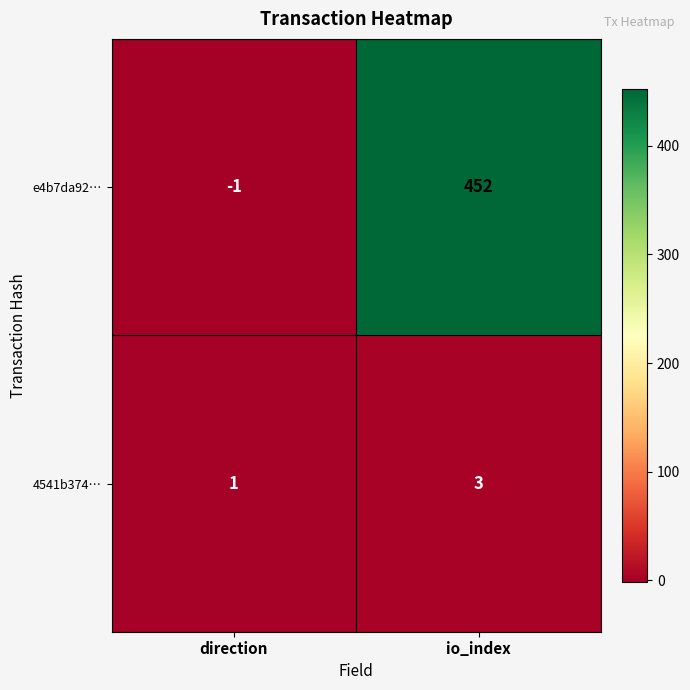

What is the difference between the maximum and minimum values in the e4b7da92… series?

453